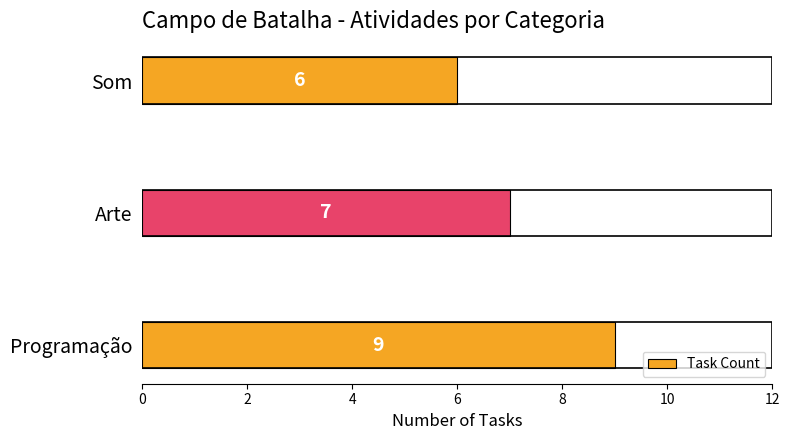

Where is the data nearest to the value 7?

Arte